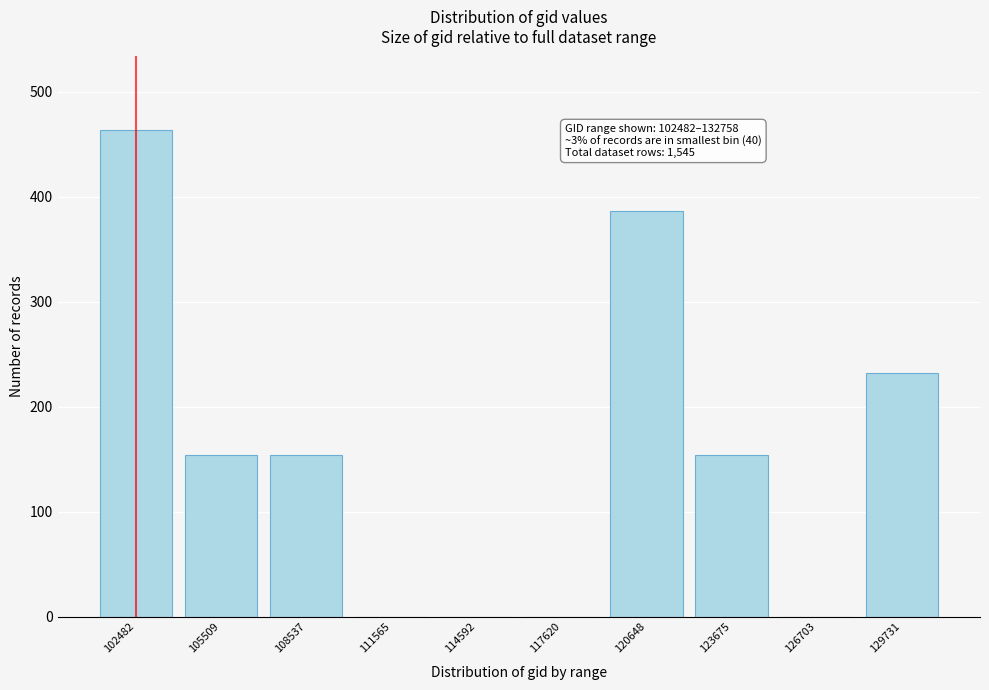

Reading left to right, transcribe all the data shown in this chart.

102482=464	105509=154	108537=154	111565=0	114592=0	117620=0	120648=386	123675=154	126703=0	129731=232